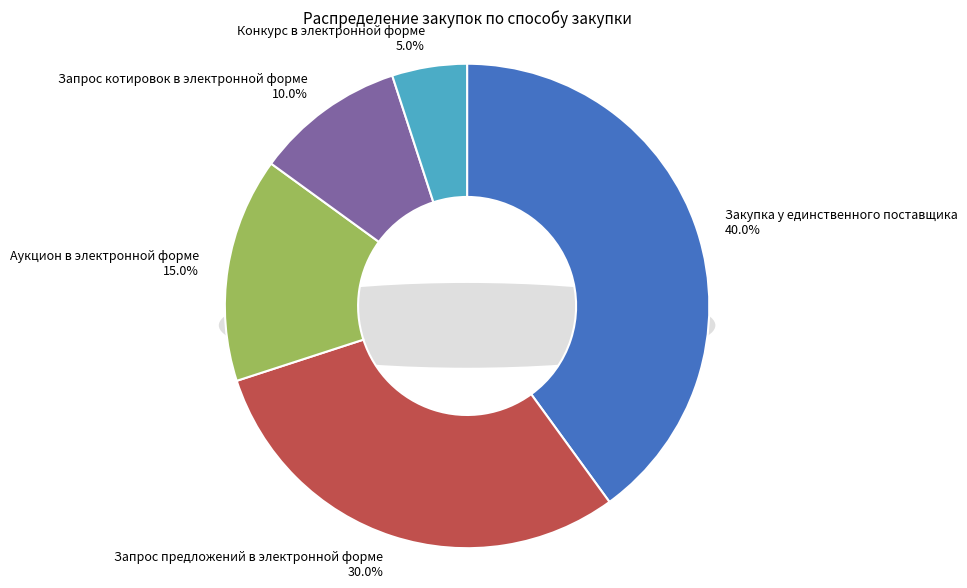

What is the ratio of the value at Аукцион в электронной форме to the value at Конкурс в электронной форме?

3.0